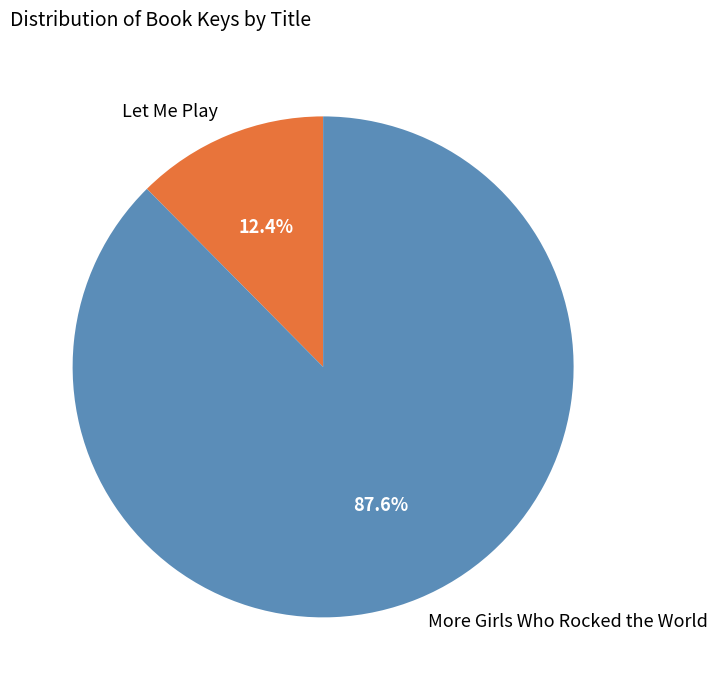

Which slice is the largest?

More Girls Who Rocked the World